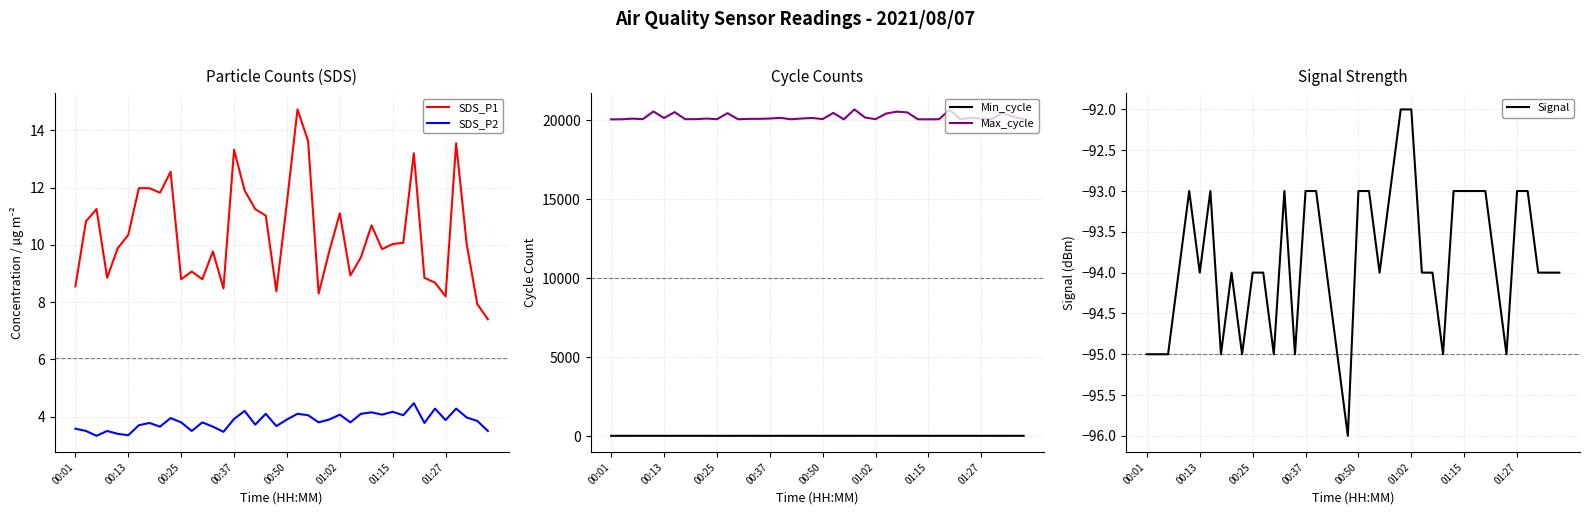

The SDS_P2 series shows 4.1 at 01:02. True or false?

True